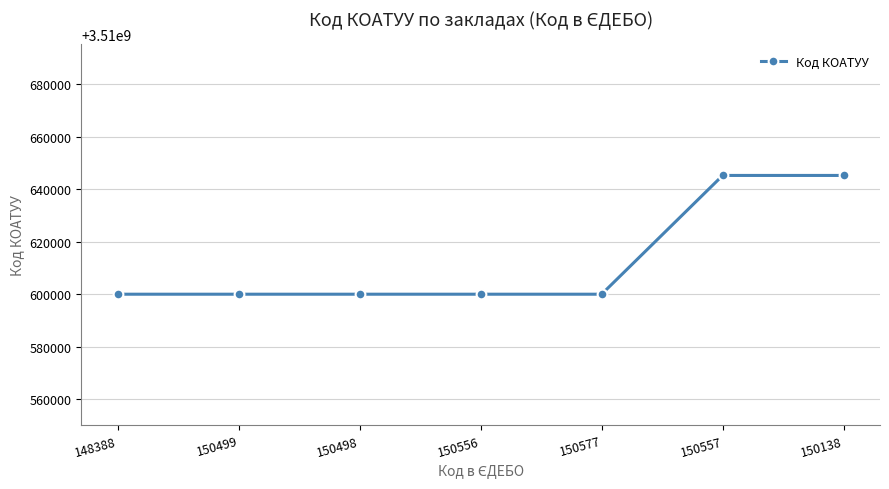

Approximately how many times larger is the value at 150499 compared to 148388?

1.0